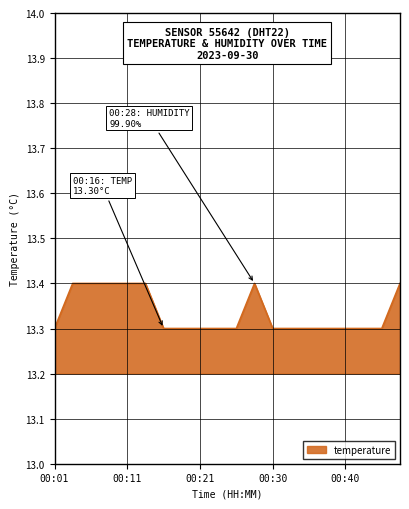

How many series are shown in this chart?

1